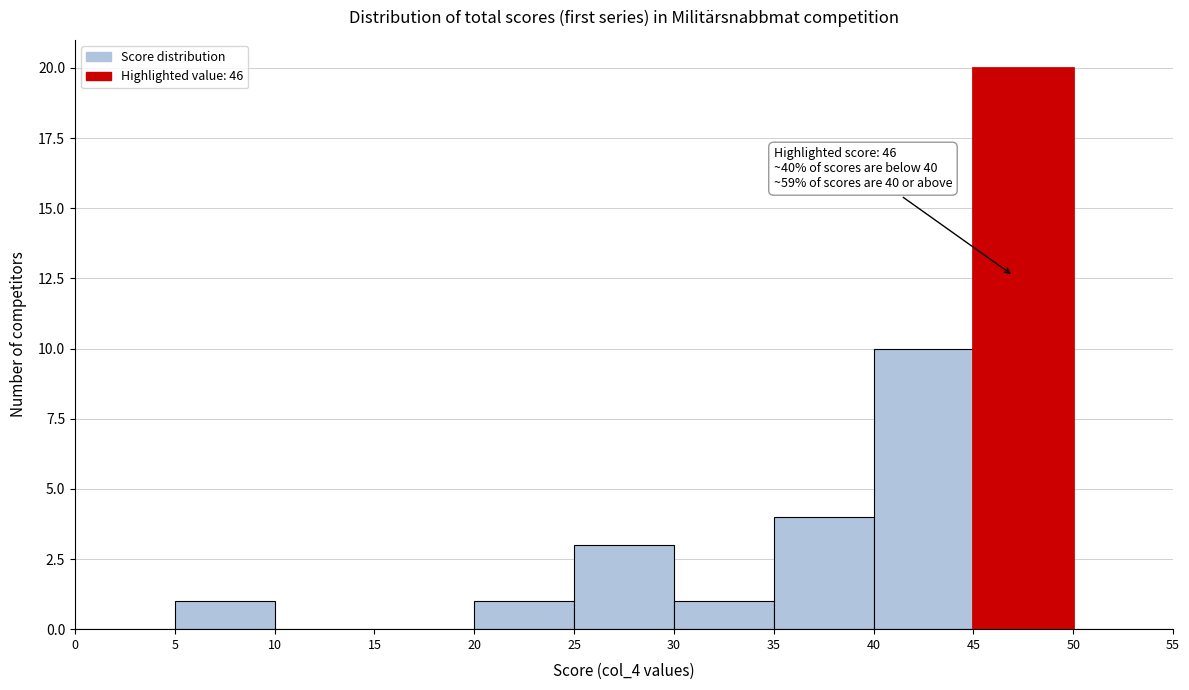

Over which range of the x-axis is the bar tallest?

45 to 50